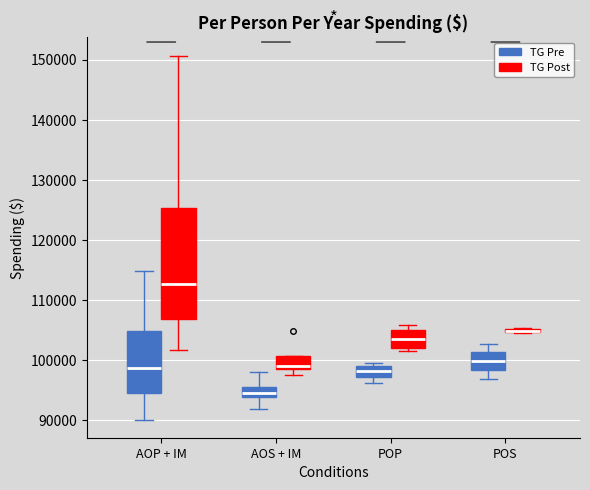

Where is the lower edge of the box for AOS + IM (TG Pre) on the y-axis? The values are not printed on the chart, so give them approximately, as read against the axis.

94000